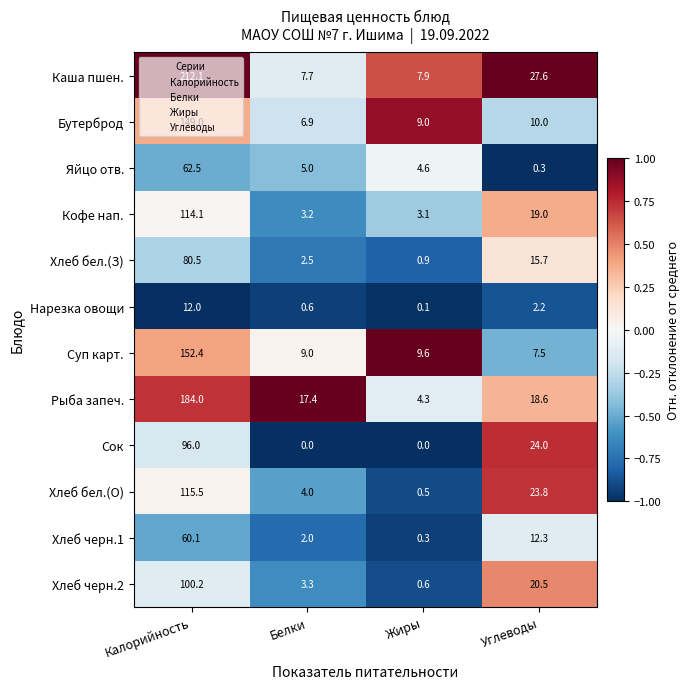

How many data points in Хлеб бел.(О) are above 23?

2